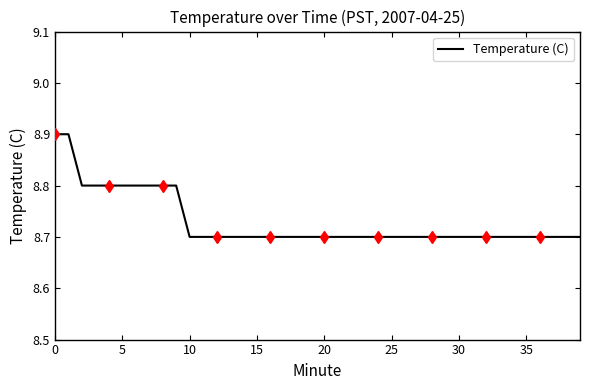

What is the lowest value of the Temperature (C) series?

8.7